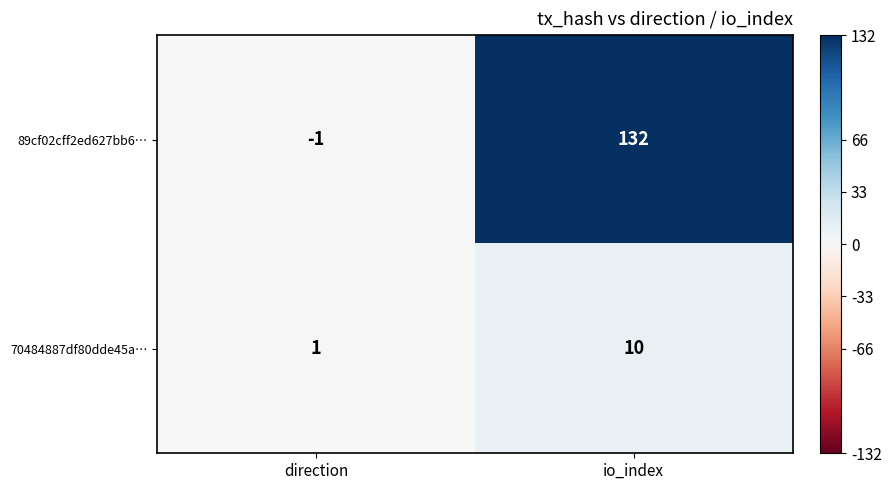

Which series has the widest spread of values?

89cf02cff2ed627bb6…